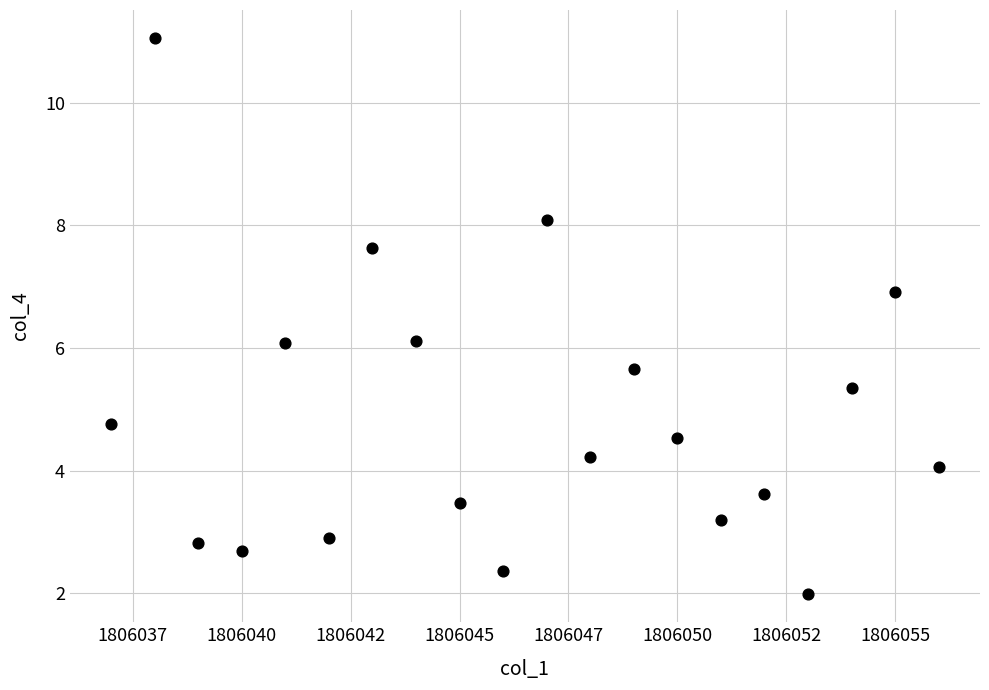

What is the range of Y values (max minus min)?

9.1